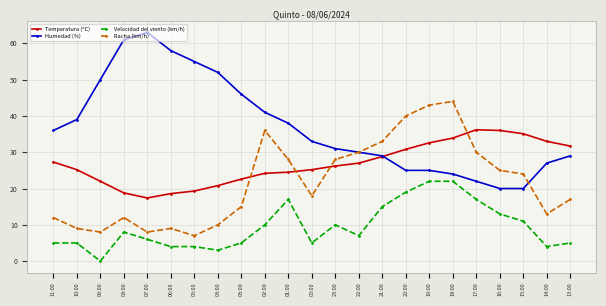

Which series has the largest range (max minus min)?

Humedad (%)